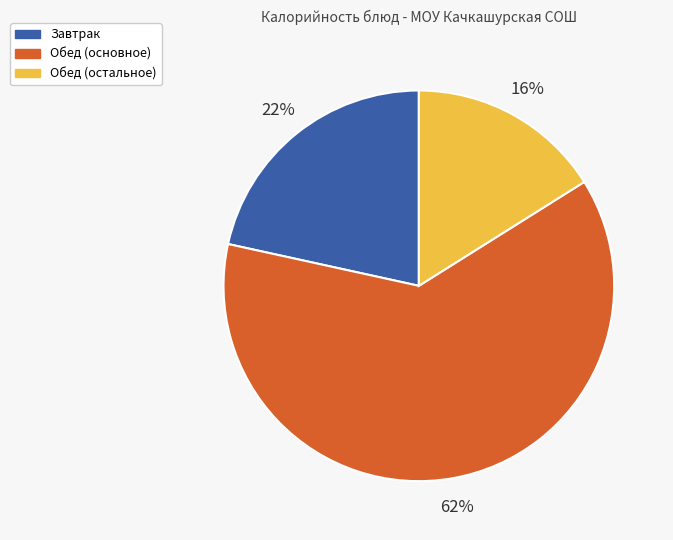

To the nearest percent, what is the average slice percentage?

33%